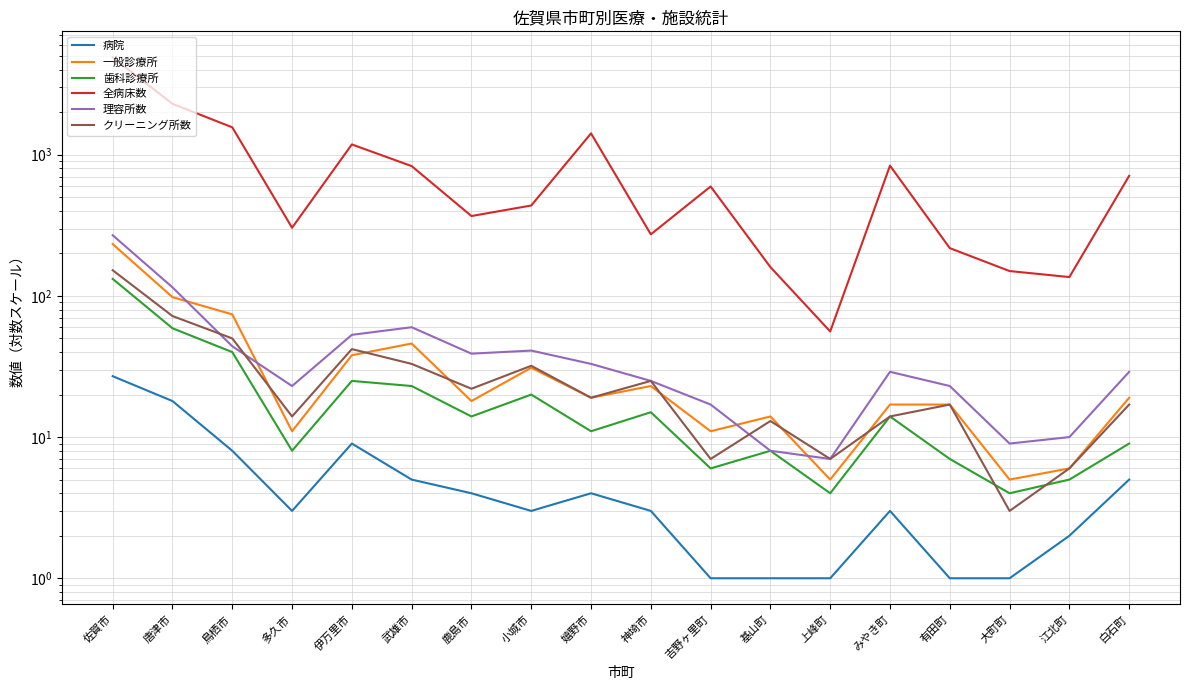

How many series are shown in this chart?

6